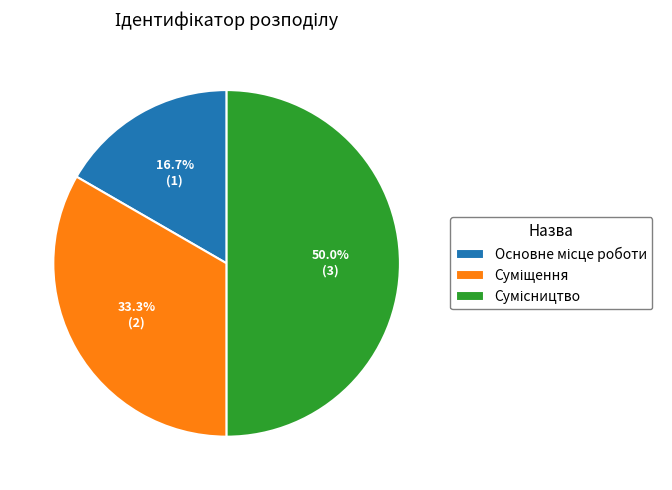

How many slices are in this pie chart?

3